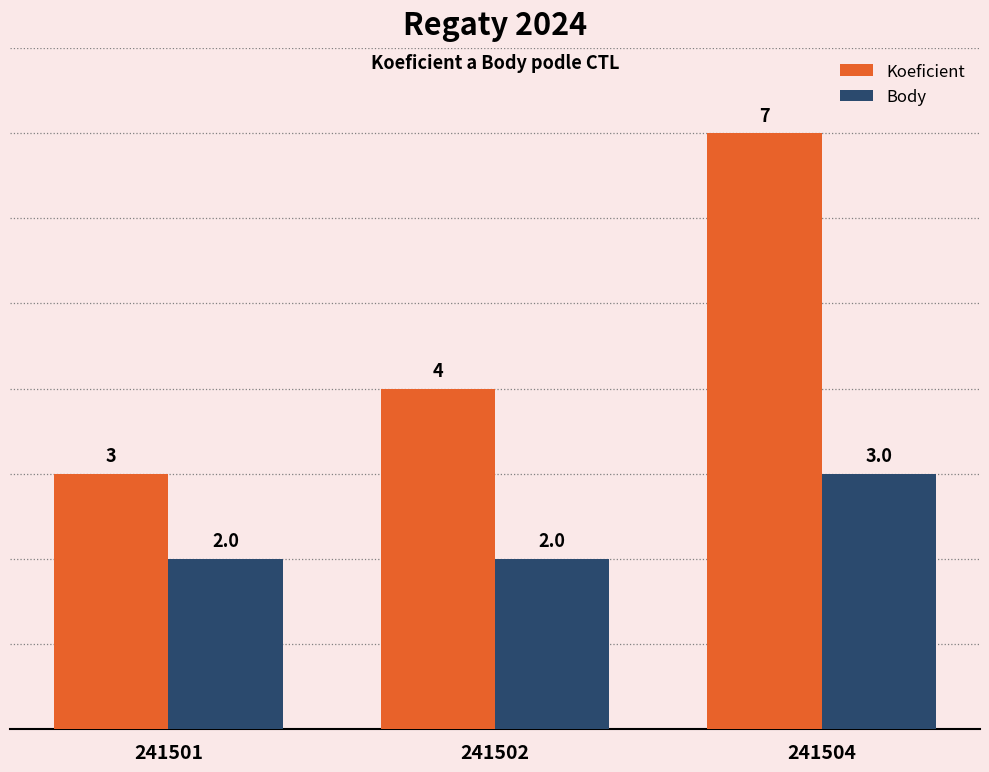

Reading left to right, list all the values displayed in this chart.

Koeficient: 241501=3	241502=4	241504=7
Body: 241501=2	241502=2	241504=3